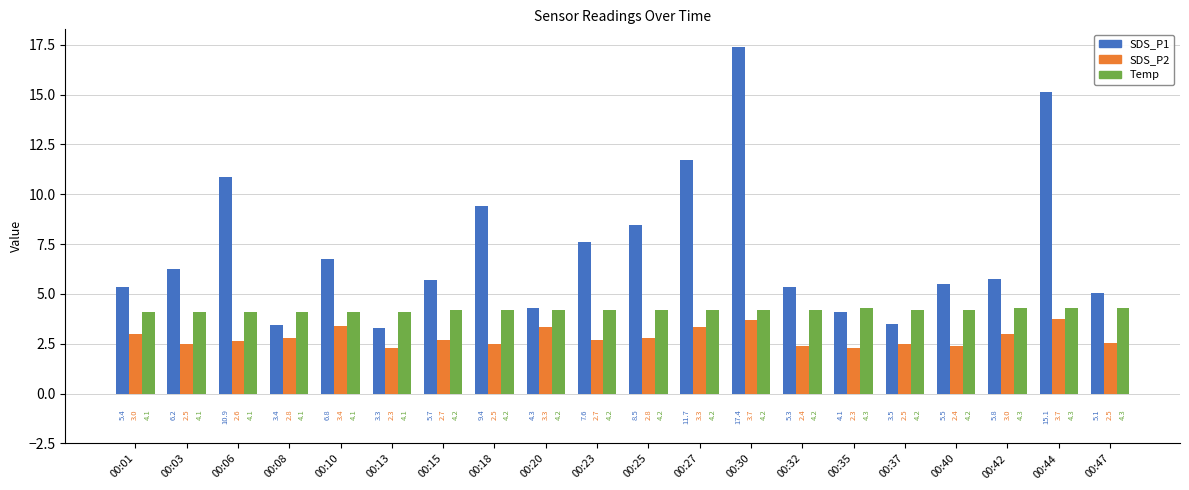

What is the total value across all series at 00:03?

12.8